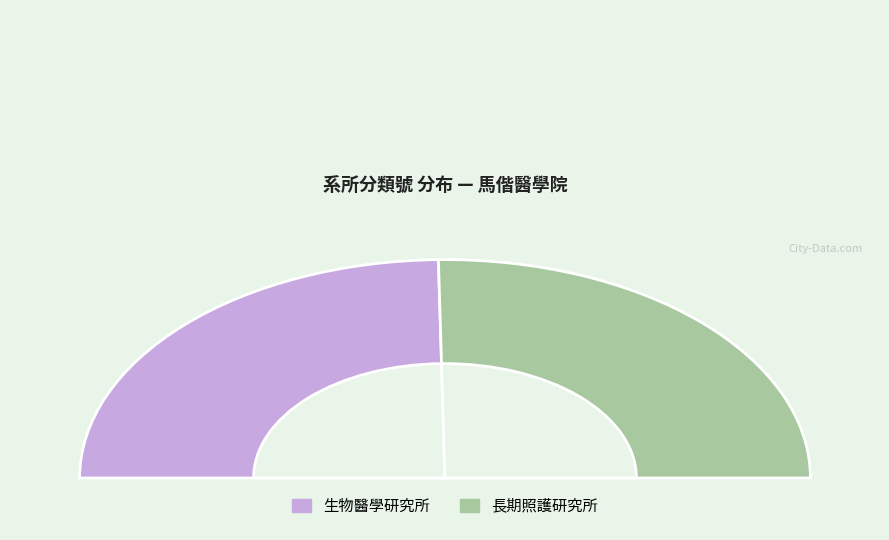

Count the number of slices in the pie.

2